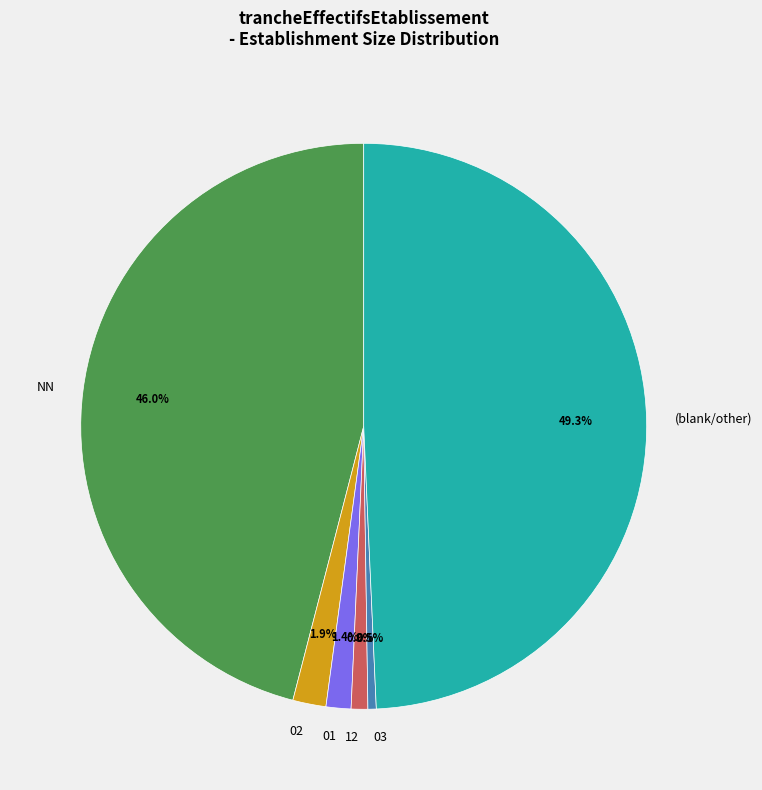

To the nearest percent, what is the difference between the largest and smallest slice percentages?

49%